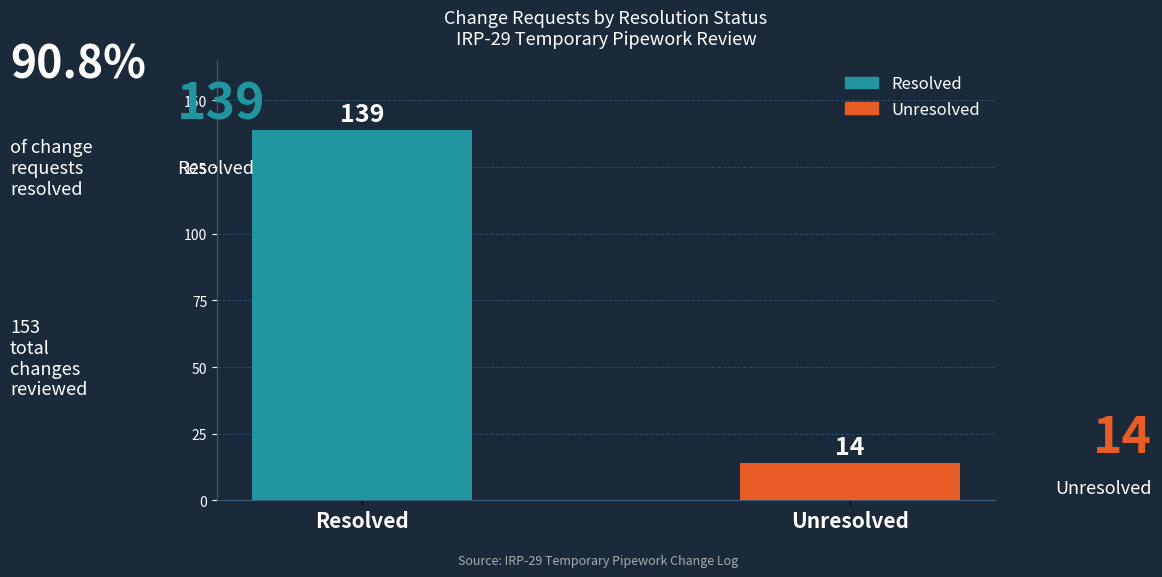

Rank the categories by value from highest to lowest.

Resolved, Unresolved